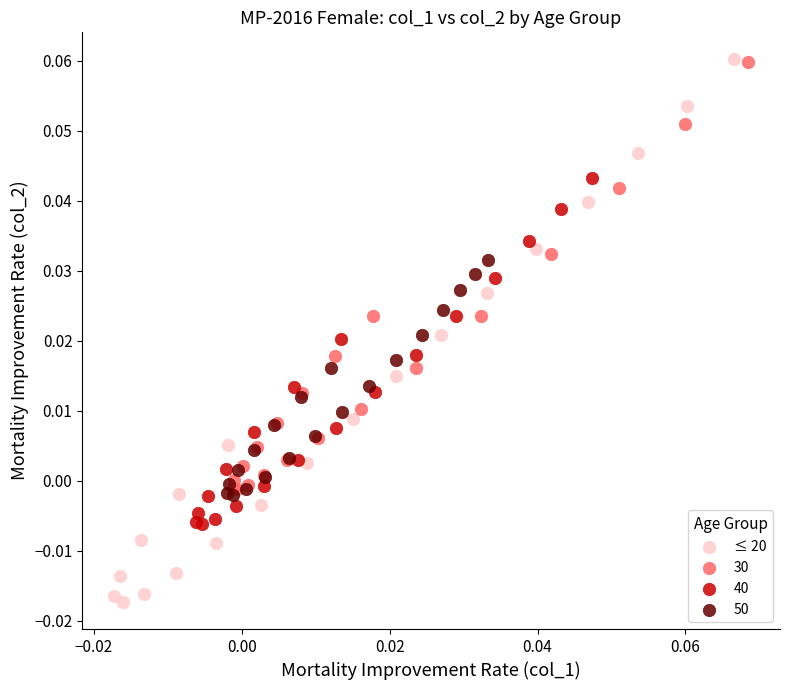

Which series has the largest Y range (max minus min)?

≤ 20